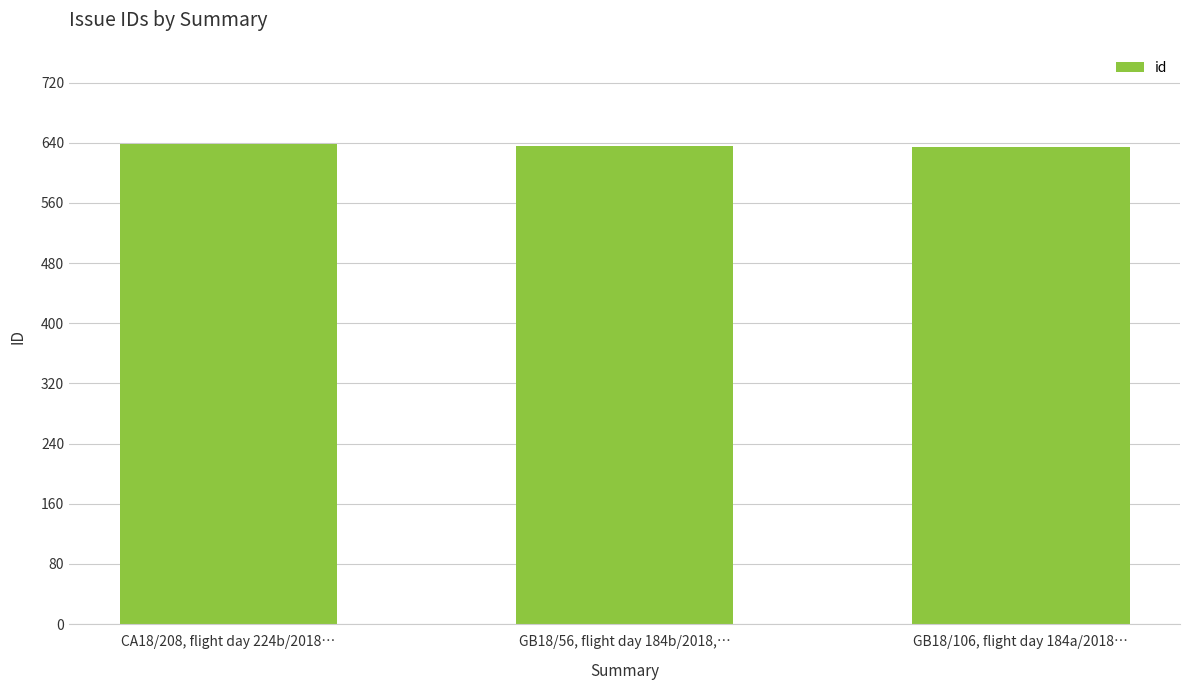

What is the minimum value shown in the chart?

634